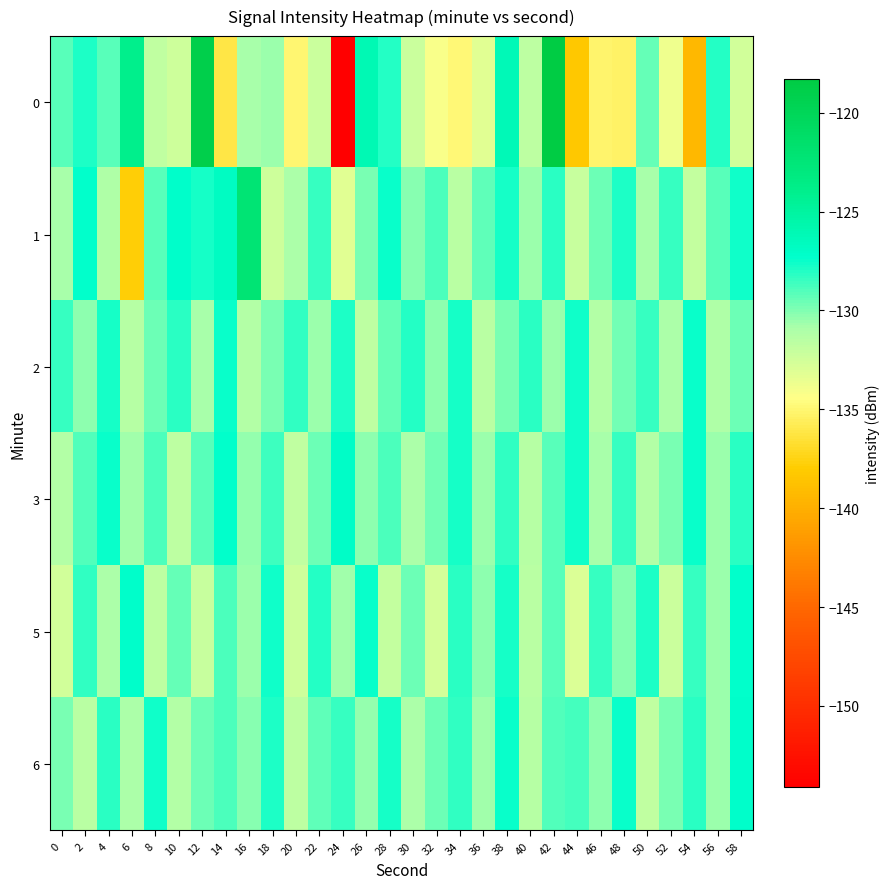

What is the smallest value displayed?

-154.1